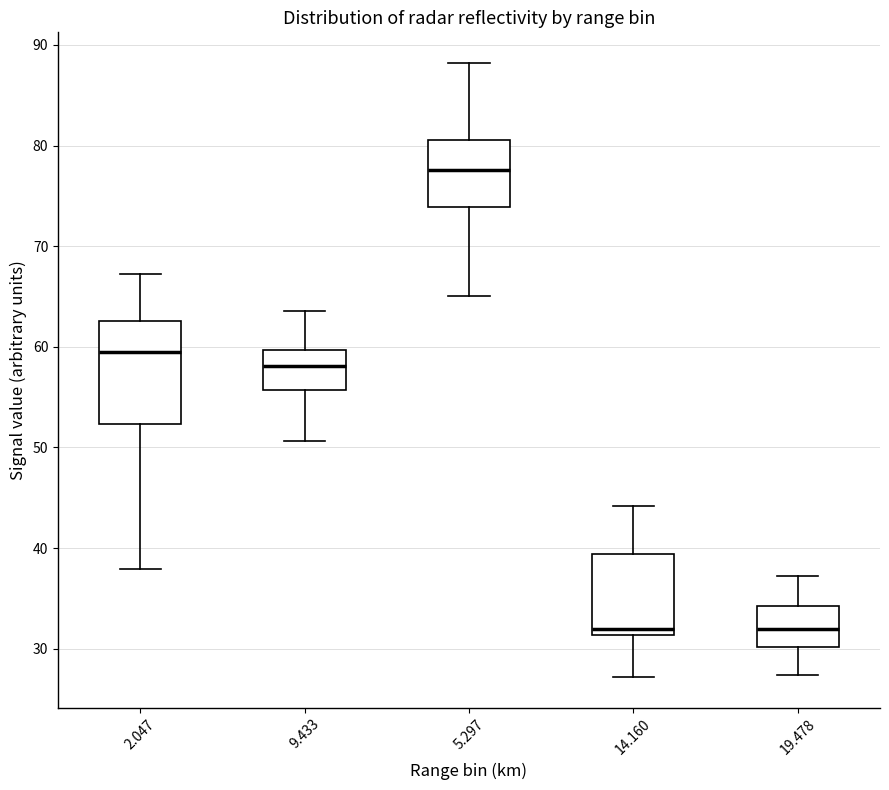

Reading left to right, read every box against the y-axis: the position of its median line, the range the box covers, and the ends of its whiskers. The values are not printed on the chart, so give them approximately, as read against the axis.

2.047: median 60, box 52 to 63, whiskers 38 to 67
9.433: median 58, box 56 to 60, whiskers 51 to 64
5.297: median 78, box 74 to 81, whiskers 65 to 88
14.160: median 32, box 31 to 39, whiskers 27 to 44
19.478: median 32, box 30 to 34, whiskers 27 to 37